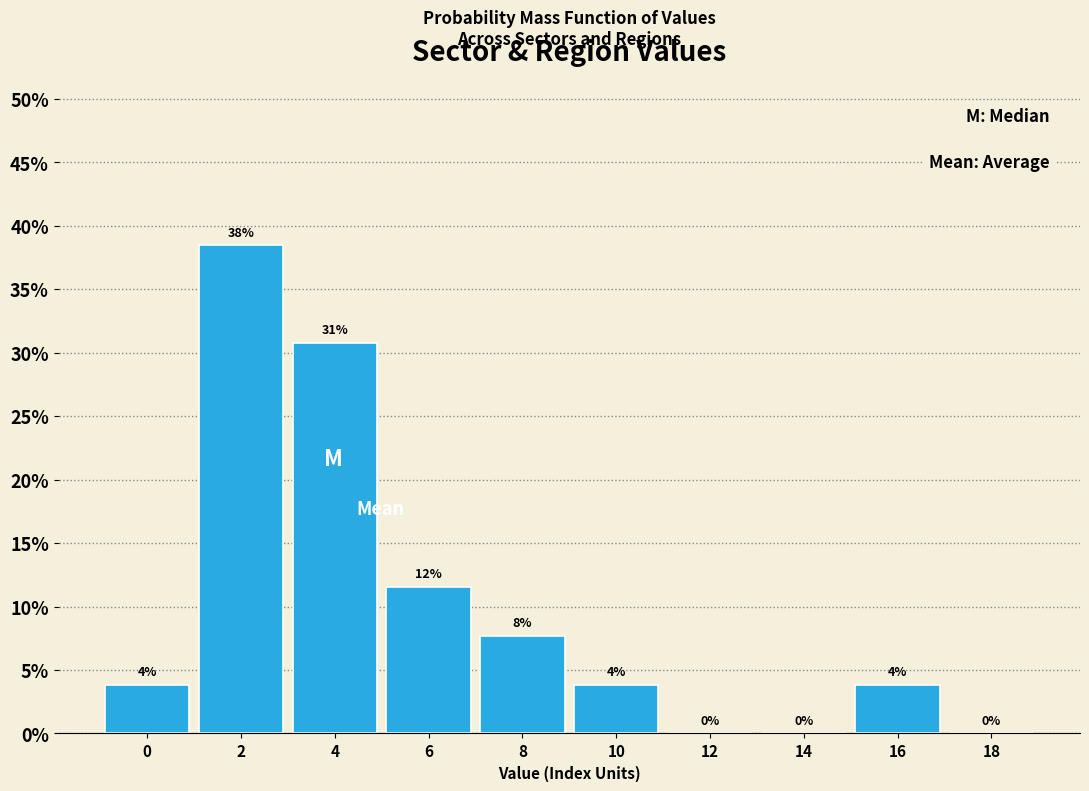

Are the bars horizontal?

No